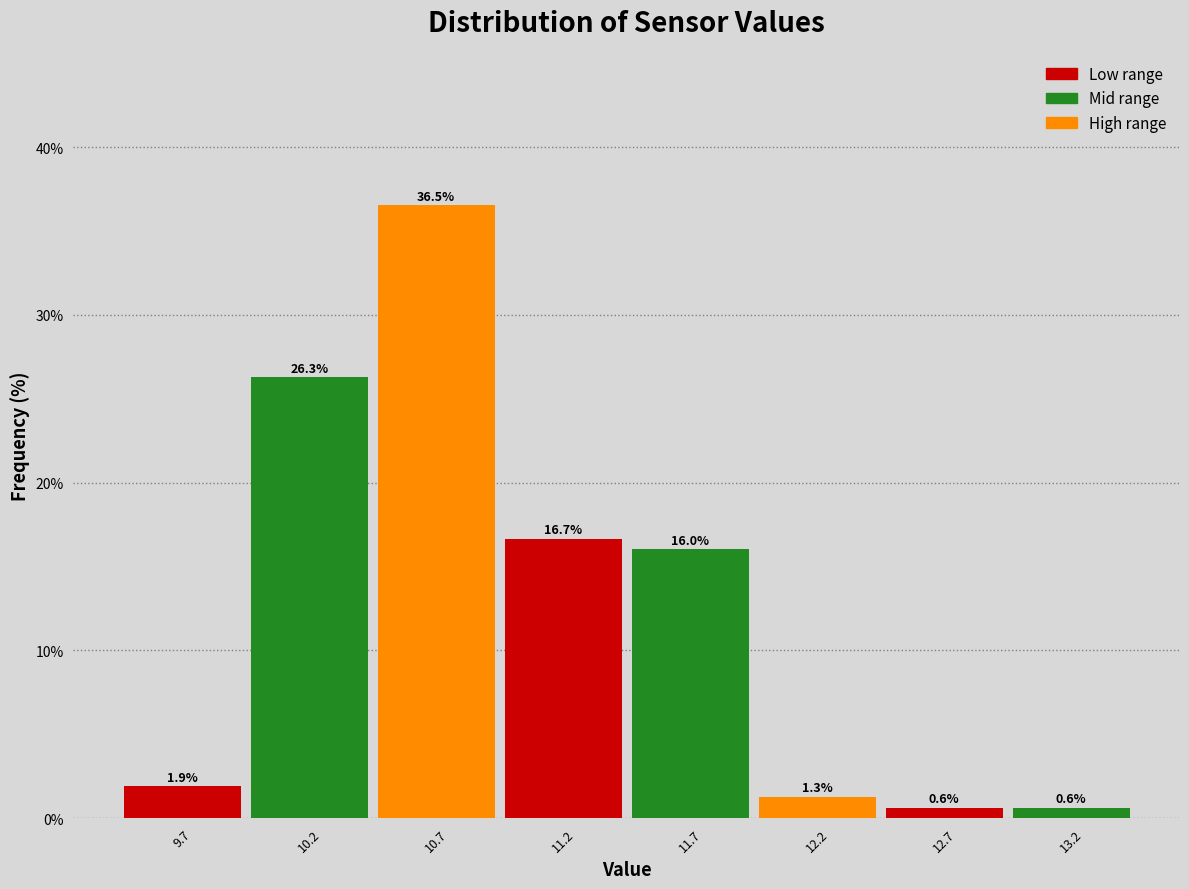

What is the height of the bar covering 12.45 to 12.95 on the x-axis?

0.6